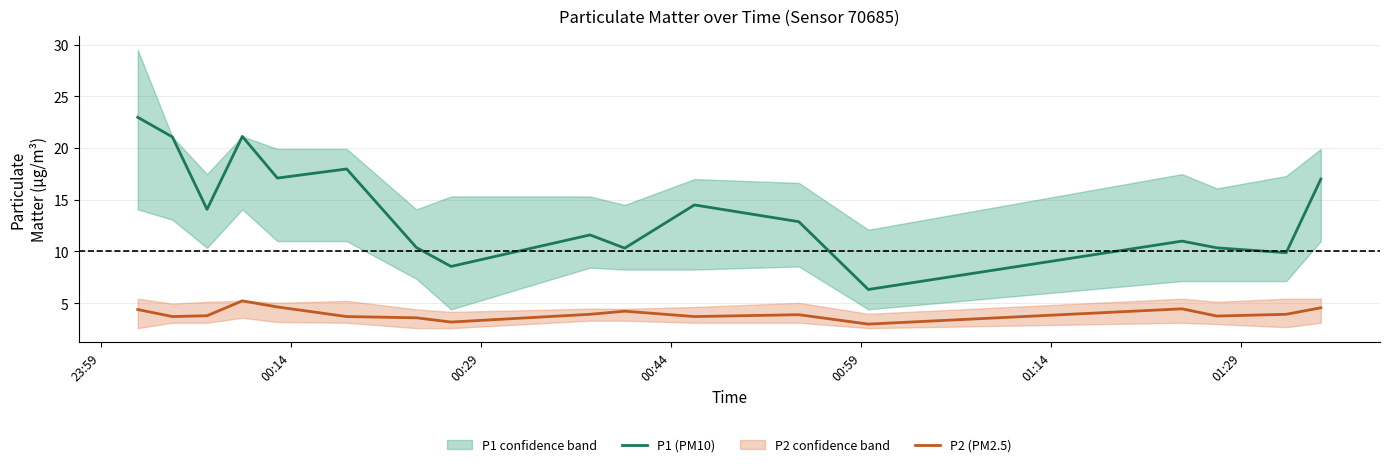

What is the highest value of the P1 (PM10) series?

23.0